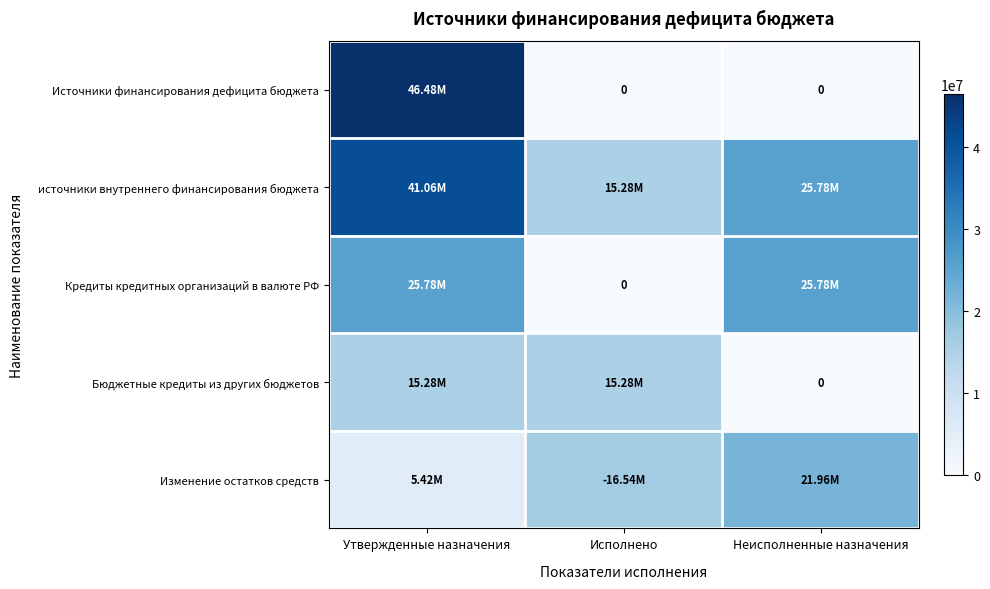

At which category is the sum across all series the highest?

Утвержденные назначения